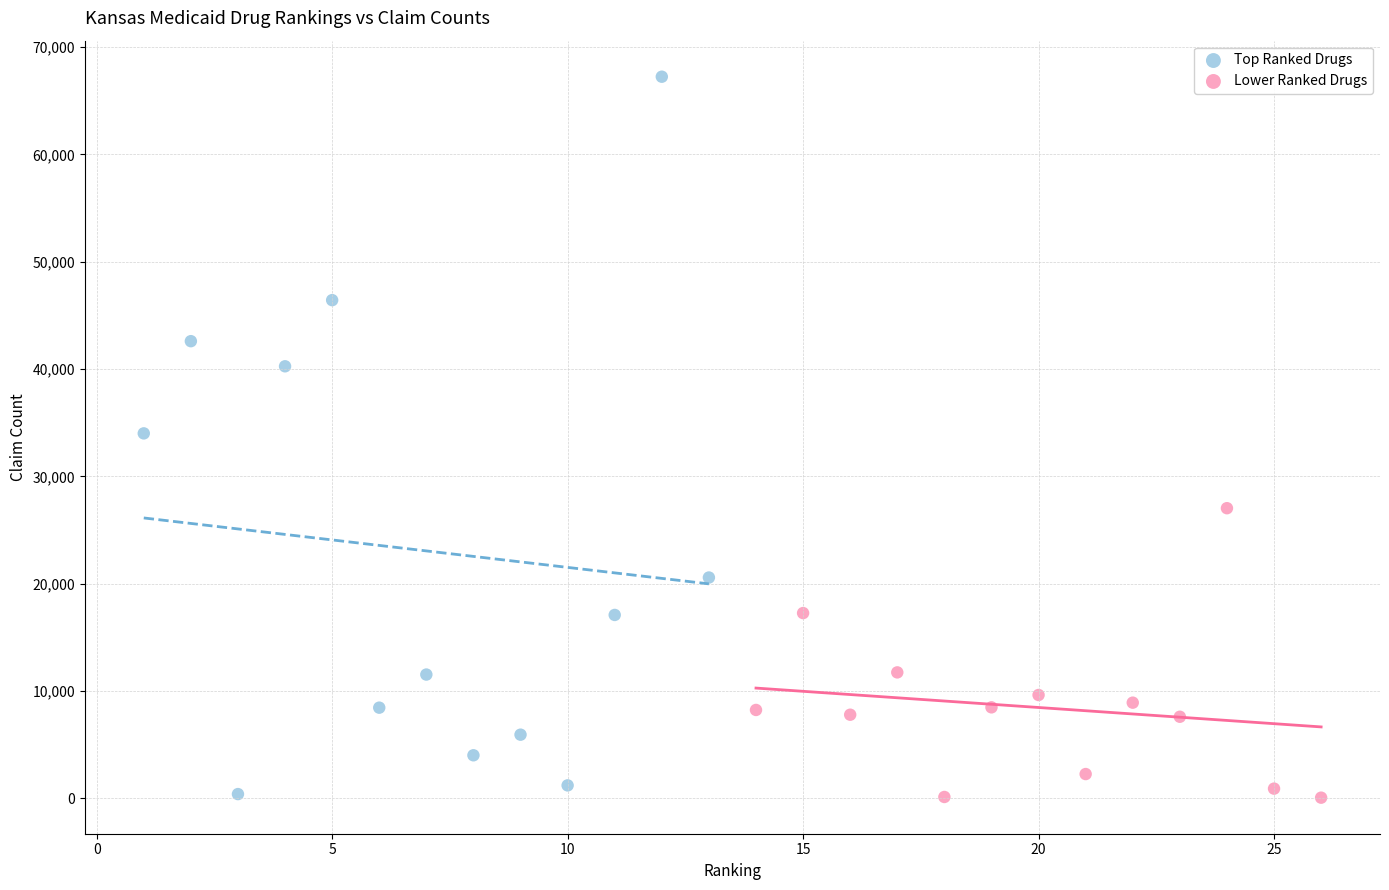

Which series reaches the maximum Y coordinate?

Top Ranked Drugs